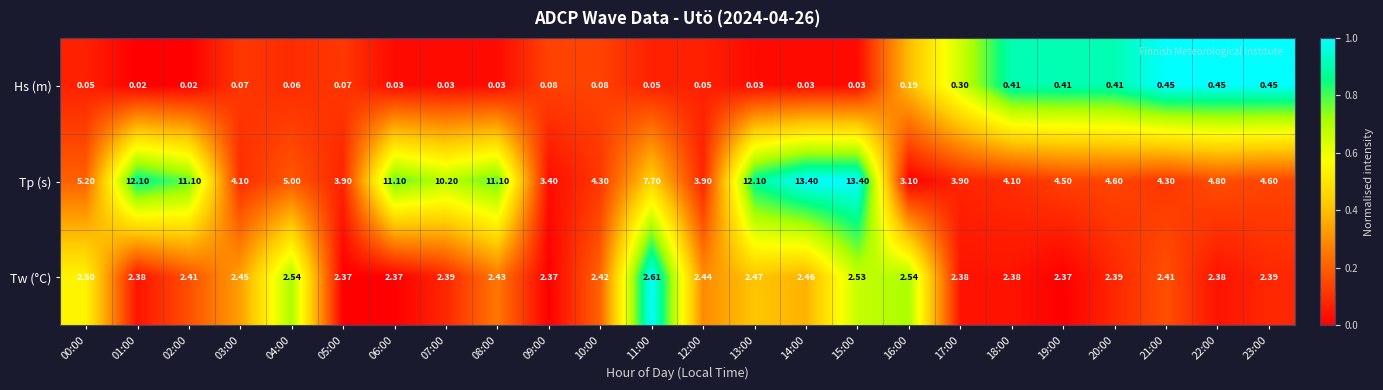

Rank the series by their maximum value, from highest to lowest.

Tp (s), Tw (°C), Hs (m)